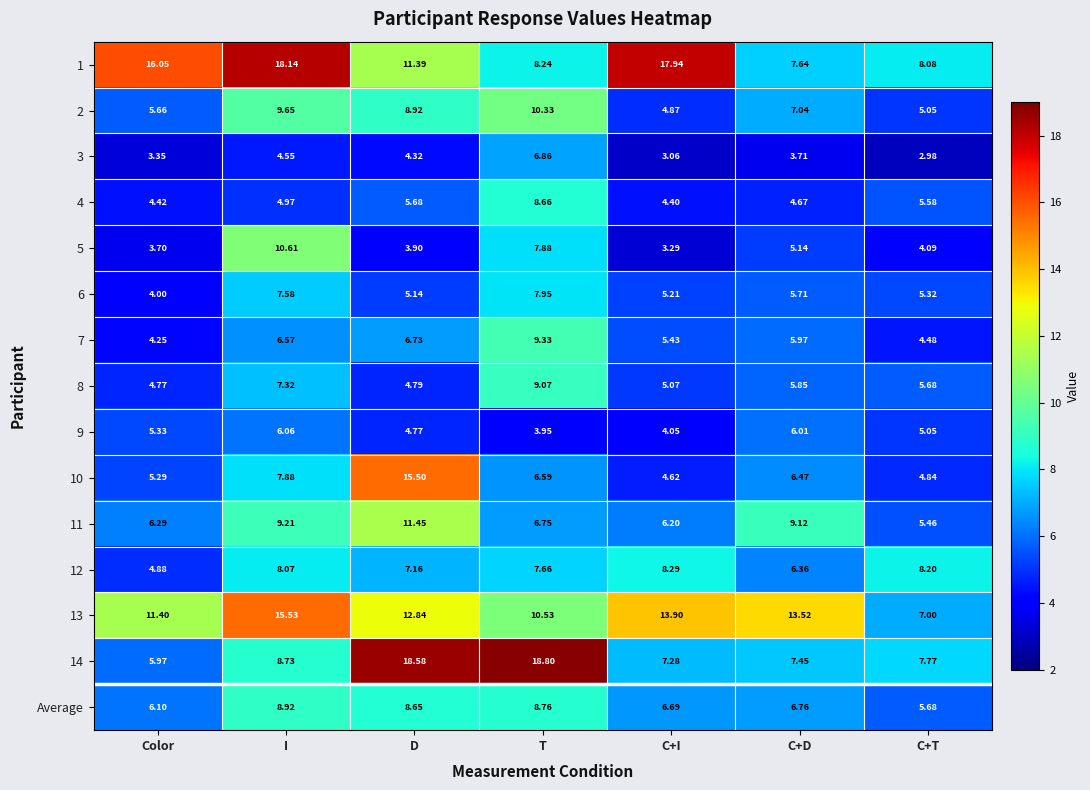

Which label corresponds to the smallest value in the chart?

C+T